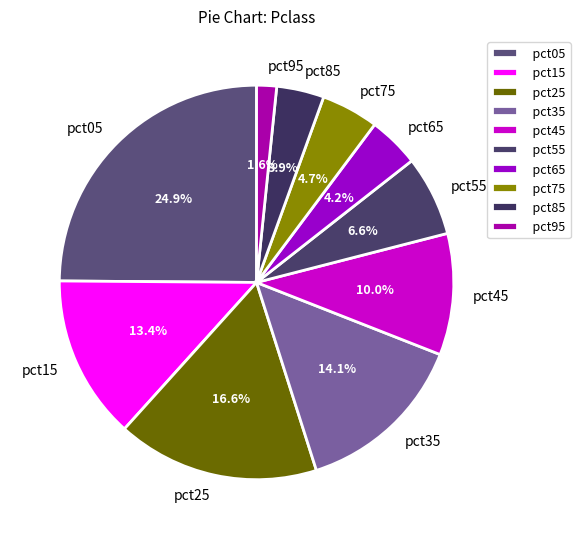

Is there a majority slice in this chart?

No